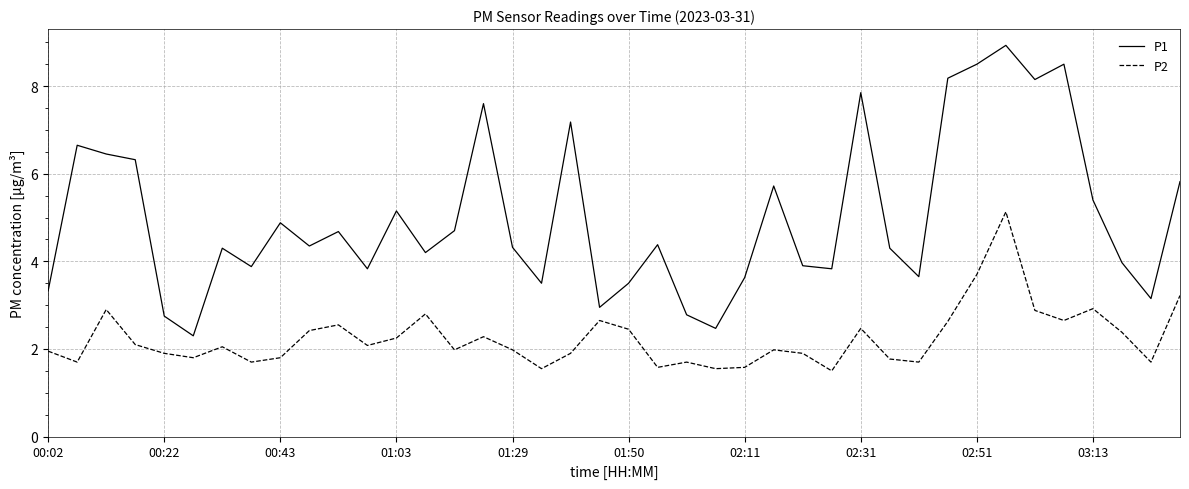

What is the difference between the maximum and minimum values in the P2 series?

3.6